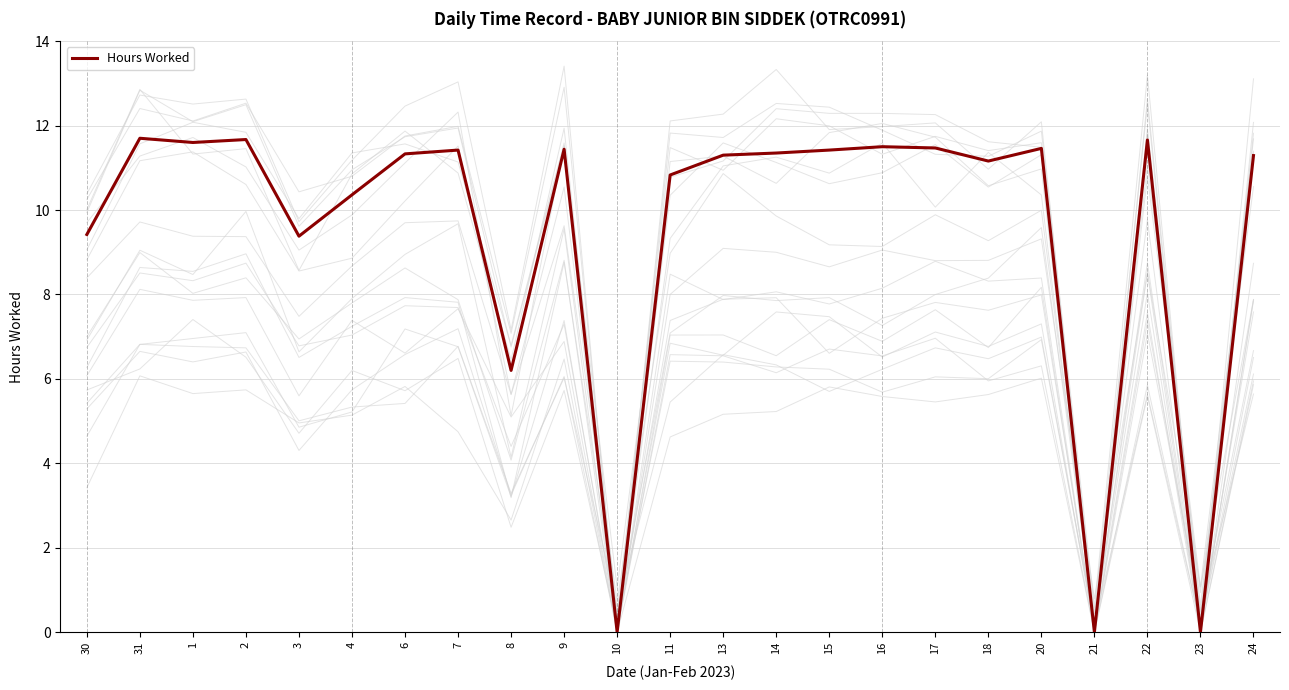

Reading left to right, transcribe all the data shown in this chart.

9.4	11.7	11.6	11.7	9.4	10.4	11.3	11.4	6.2	11.4	0.0	10.8	11.3	11.3	11.4	11.5	11.5	11.2	11.5	0.0	11.7	0.0	11.3